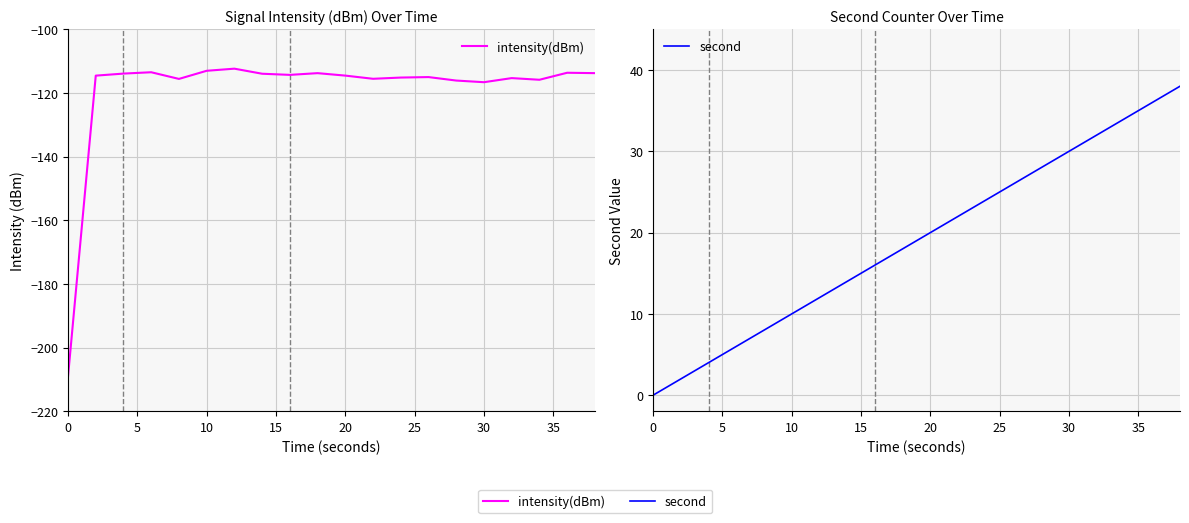

At how many categories does at least one series exceed -187?

20